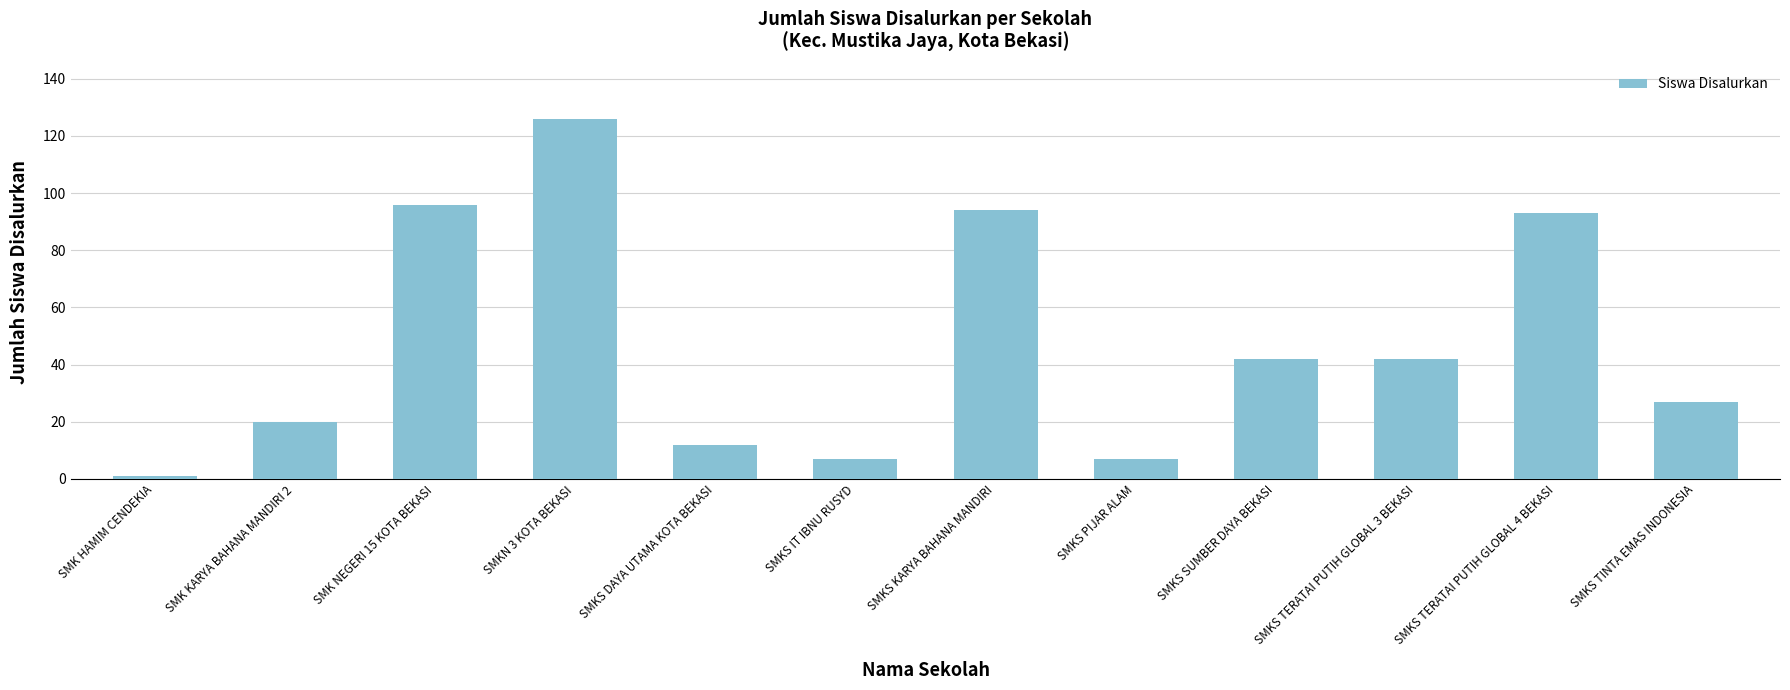

What is the difference between the maximum and minimum values?

125